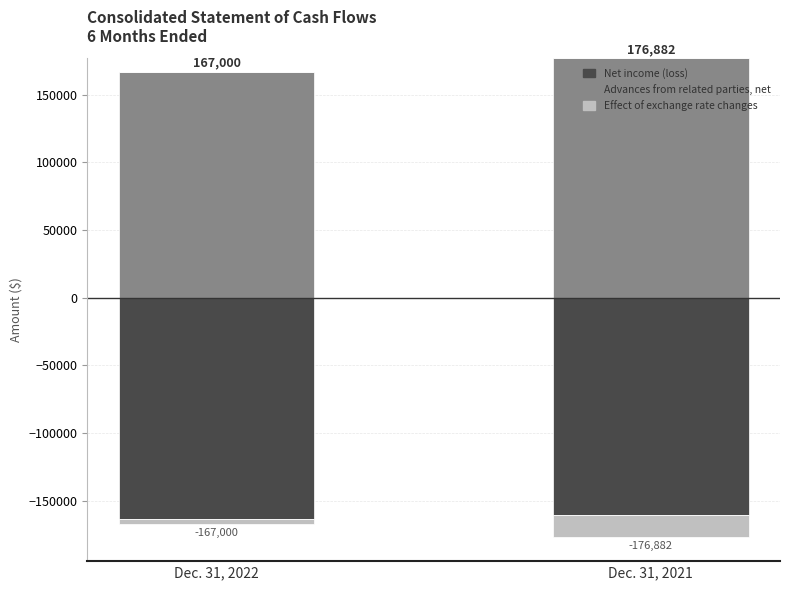

How many bars are there in total?

6